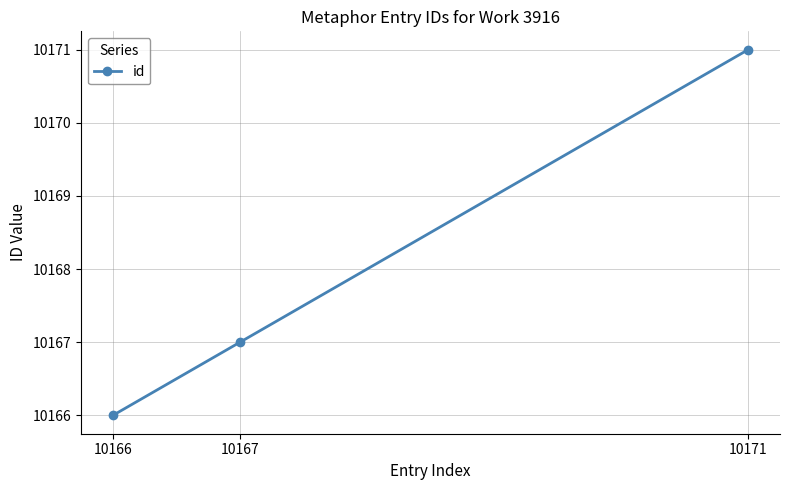

What is the sum of the values at 10167 and 10171?

20338